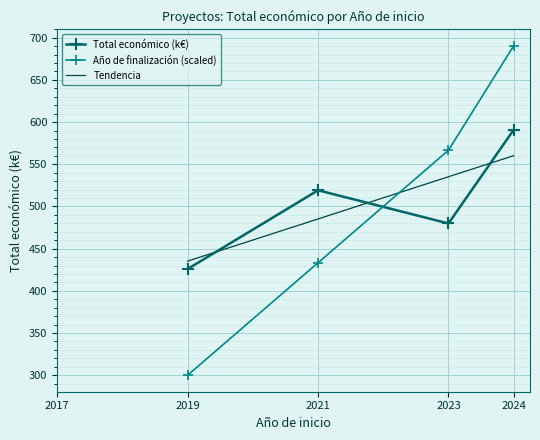

Rank the categories by Año de finalización (scaled) value from highest to lowest.

2024, 2023, 2021, 2019